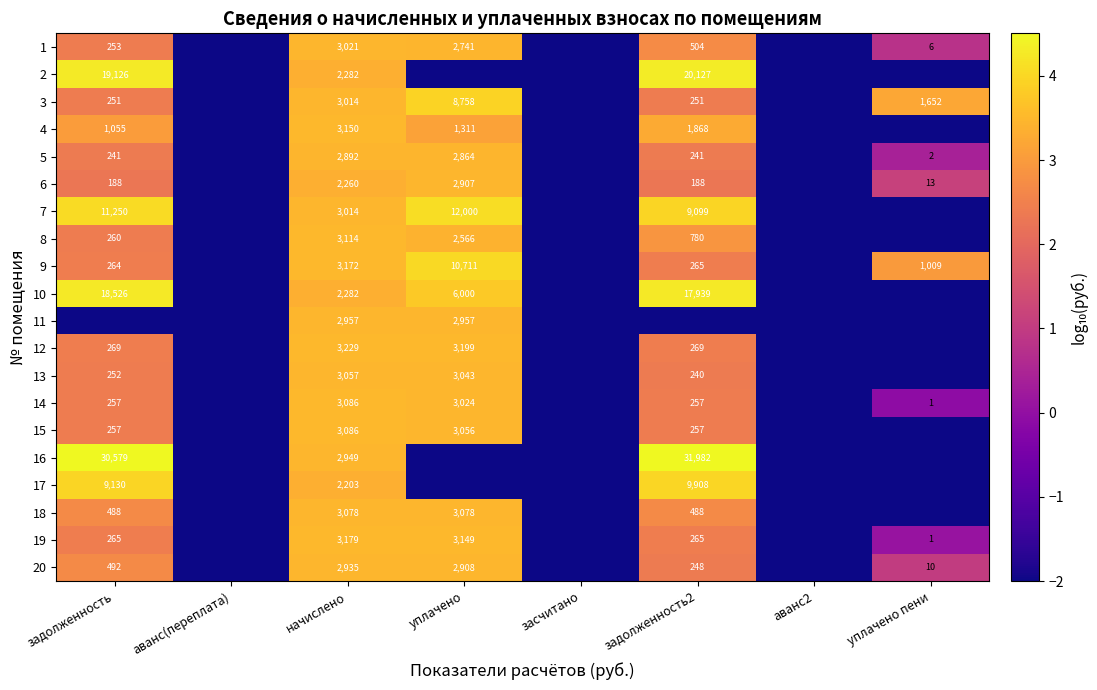

Is it true that 1 equals 2741 at уплачено?

True